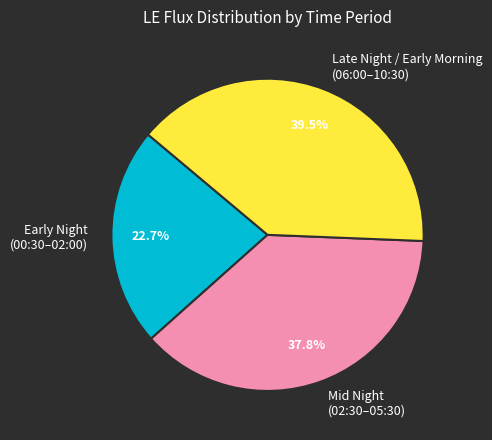

How much of the chart is everything except Early Night (00:30–02:00)?

77.3%